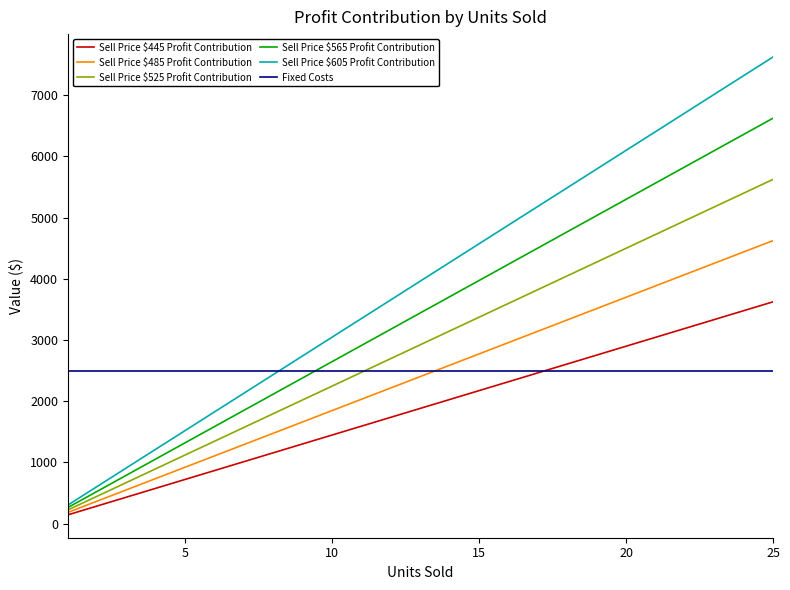

True or false: Sell Price $445 Profit Contribution and Sell Price $525 Profit Contribution intersect in this chart.

False